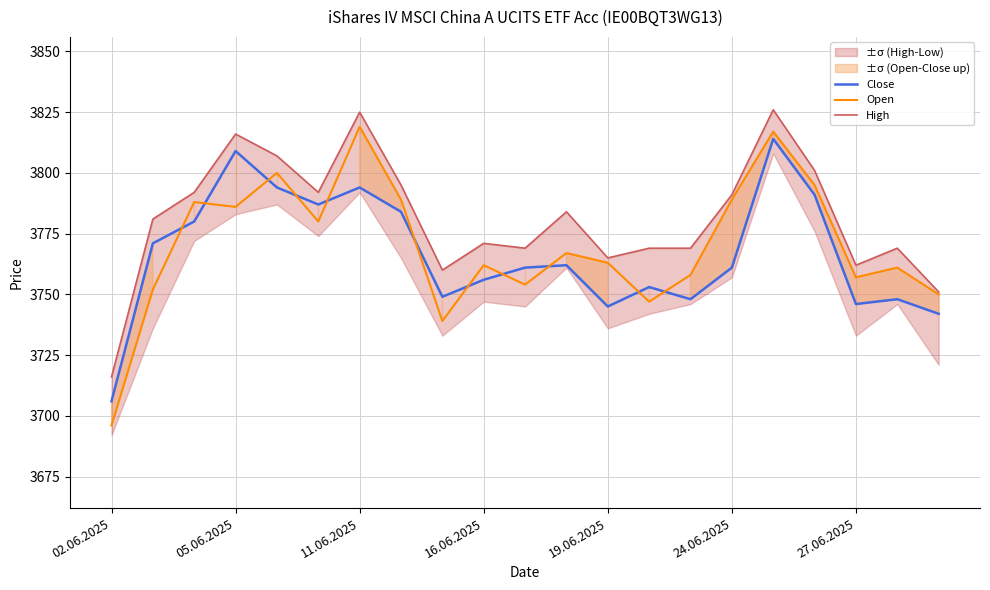

True or false: Open and High intersect in this chart.

False